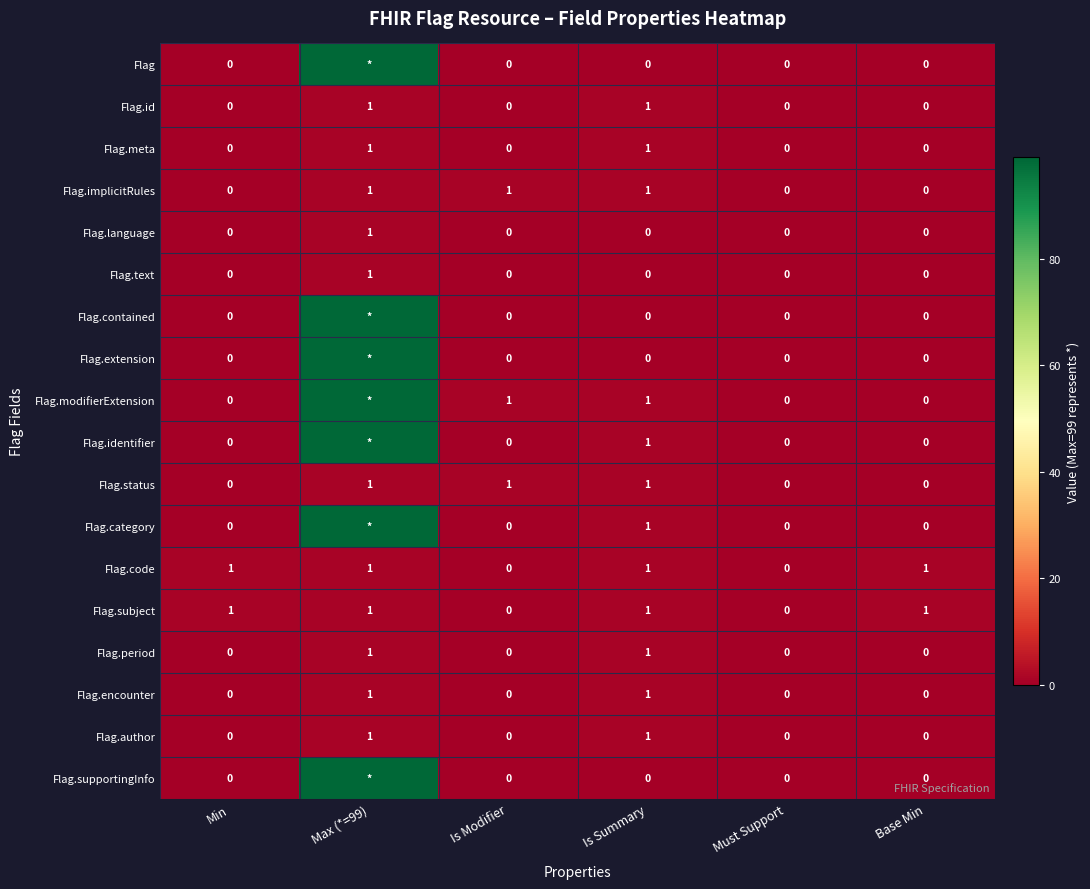

The value of Flag.status at Is Summary is 1. True or false?

True